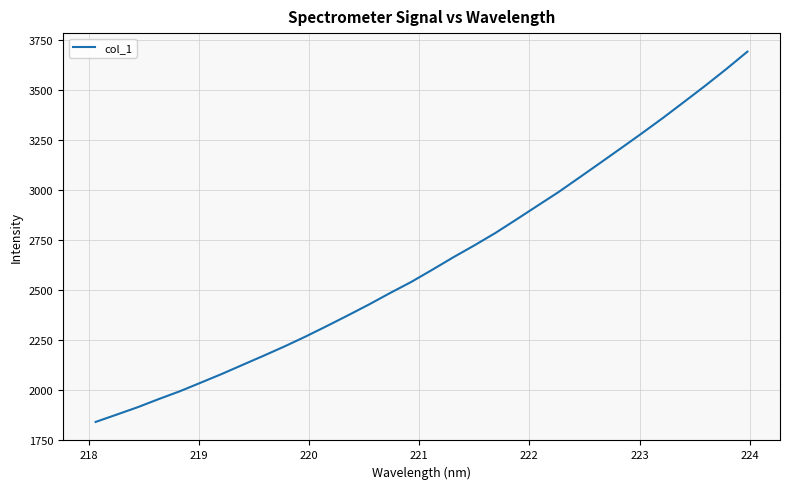

What is the difference between the maximum and minimum values?

1852.1